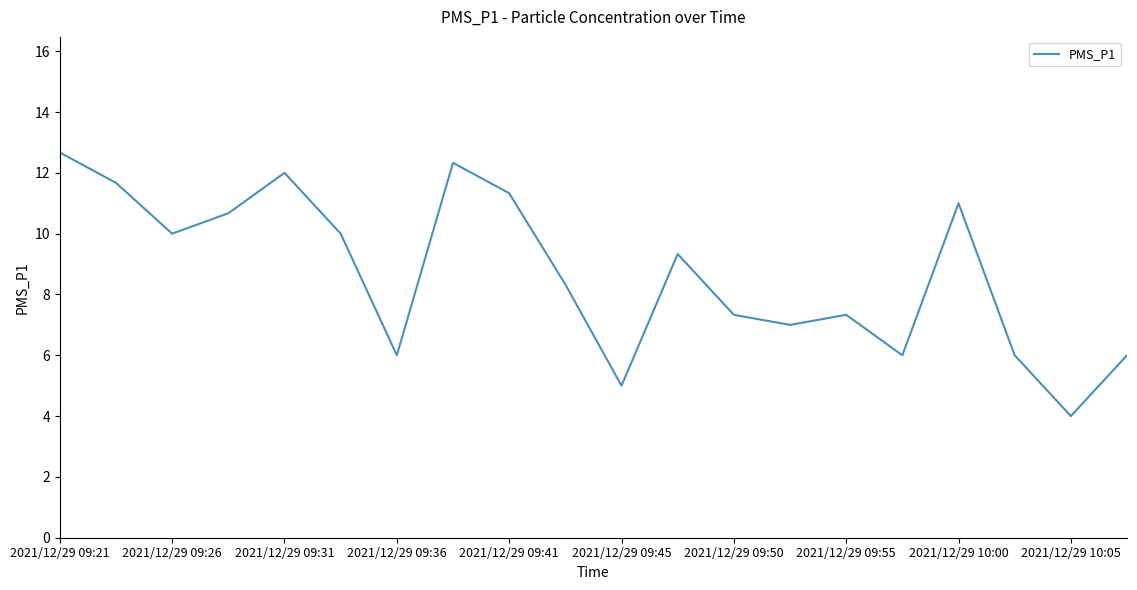

What is the difference between the maximum and minimum values?

8.7